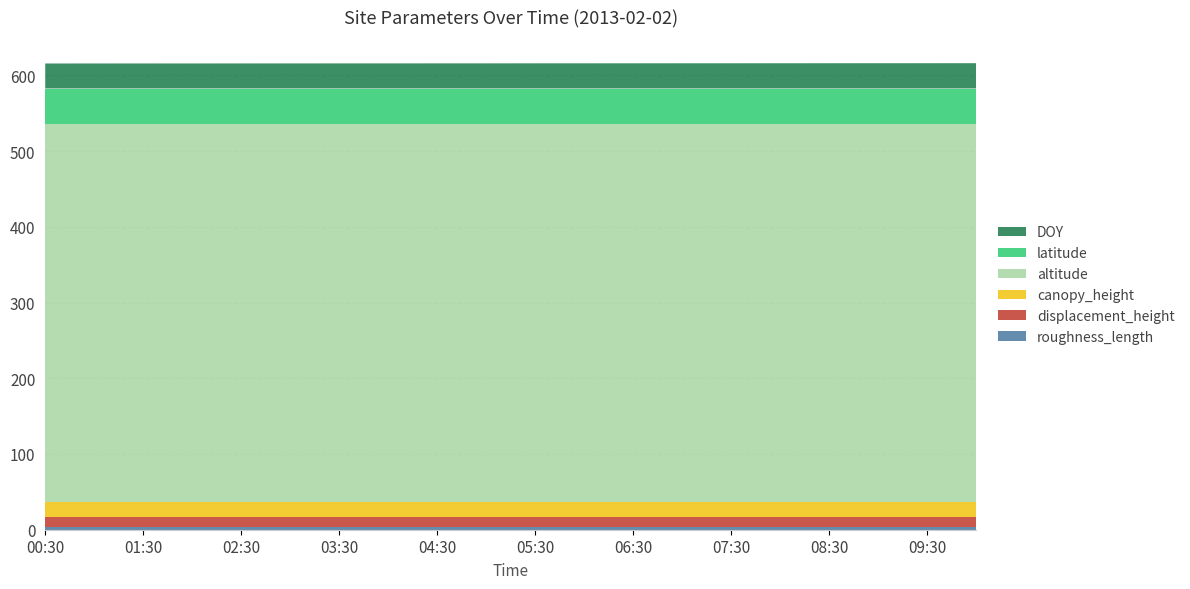

Reading left to right, transcribe all the data shown in this chart.

roughness_length: 00:30=3.0	01:00=3.0	01:30=3.0	02:00=3.0	02:30=3.0	03:00=3.0	03:30=3.0	04:00=3.0	04:30=3.0	05:00=3.0	05:30=3.0	06:00=3.0	06:30=3.0	07:00=3.0	07:30=3.0	08:00=3.0	08:30=3.0	09:00=3.0	09:30=3.0	10:00=3.0
displacement_height: 00:30=13.4	01:00=13.4	01:30=13.4	02:00=13.4	02:30=13.4	03:00=13.4	03:30=13.4	04:00=13.4	04:30=13.4	05:00=13.4	05:30=13.4	06:00=13.4	06:30=13.4	07:00=13.4	07:30=13.4	08:00=13.4	08:30=13.4	09:00=13.4	09:30=13.4	10:00=13.4
canopy_height: 00:30=20.0	01:00=20.0	01:30=20.0	02:00=20.0	02:30=20.0	03:00=20.0	03:30=20.0	04:00=20.0	04:30=20.0	05:00=20.0	05:30=20.0	06:00=20.0	06:30=20.0	07:00=20.0	07:30=20.0	08:00=20.0	08:30=20.0	09:00=20.0	09:30=20.0	10:00=20.0
altitude: 00:30=500.0	01:00=500.0	01:30=500.0	02:00=500.0	02:30=500.0	03:00=500.0	03:30=500.0	04:00=500.0	04:30=500.0	05:00=500.0	05:30=500.0	06:00=500.0	06:30=500.0	07:00=500.0	07:30=500.0	08:00=500.0	08:30=500.0	09:00=500.0	09:30=500.0	10:00=500.0
latitude: 00:30=46.2	01:00=46.2	01:30=46.2	02:00=46.2	02:30=46.2	03:00=46.2	03:30=46.2	04:00=46.2	04:30=46.2	05:00=46.2	05:30=46.2	06:00=46.2	06:30=46.2	07:00=46.2	07:30=46.2	08:00=46.2	08:30=46.2	09:00=46.2	09:30=46.2	10:00=46.2
DOY: 00:30=33.0	01:00=33.0	01:30=33.1	02:00=33.1	02:30=33.1	03:00=33.1	03:30=33.1	04:00=33.2	04:30=33.2	05:00=33.2	05:30=33.2	06:00=33.2	06:30=33.3	07:00=33.3	07:30=33.3	08:00=33.3	08:30=33.4	09:00=33.4	09:30=33.4	10:00=33.4